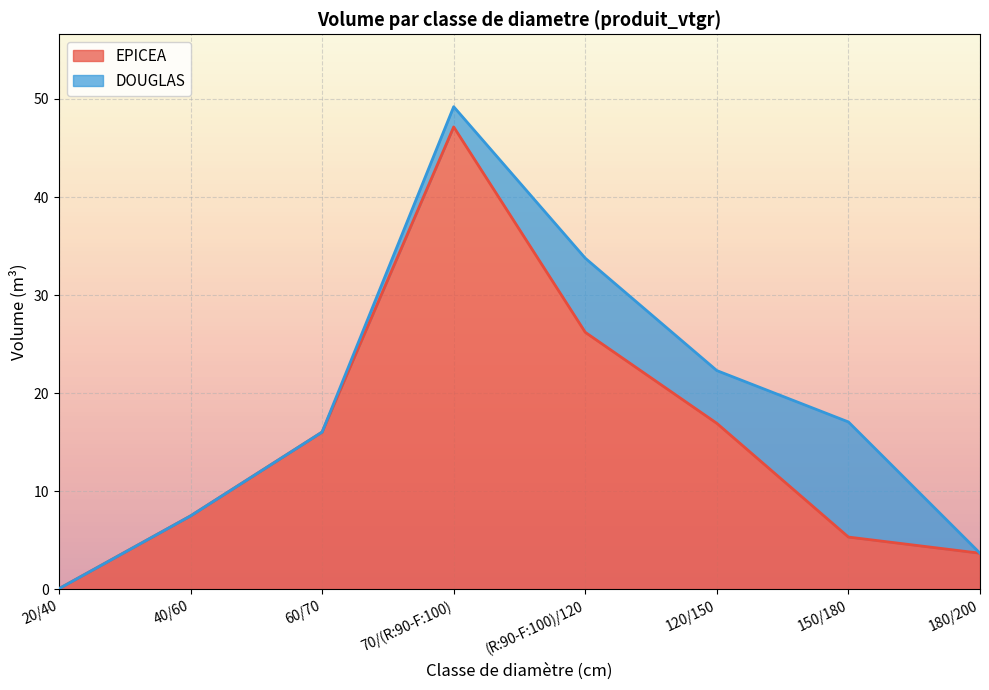

At which category does the chart reach its peak across all series?

70/(R:90-F:100)